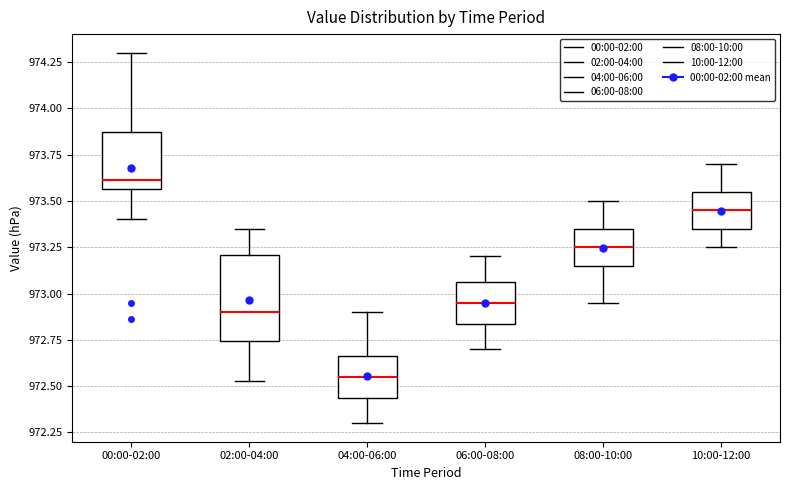

Reading left to right, transcribe this box plot: for each box, give where its median line is, the range the box spans, and where its two whiskers end, as read against the y-axis. The values are not printed on the chart, so give them approximately, as read against the axis.

00:00-02:00: median 973.60, box 973.55 to 973.85, whiskers 973.40 to 974.30
02:00-04:00: median 972.90, box 972.75 to 973.20, whiskers 972.55 to 973.35
04:00-06:00: median 972.55, box 972.45 to 972.65, whiskers 972.30 to 972.90
06:00-08:00: median 972.95, box 972.85 to 973.05, whiskers 972.70 to 973.20
08:00-10:00: median 973.25, box 973.15 to 973.35, whiskers 972.95 to 973.50
10:00-12:00: median 973.45, box 973.35 to 973.55, whiskers 973.25 to 973.70